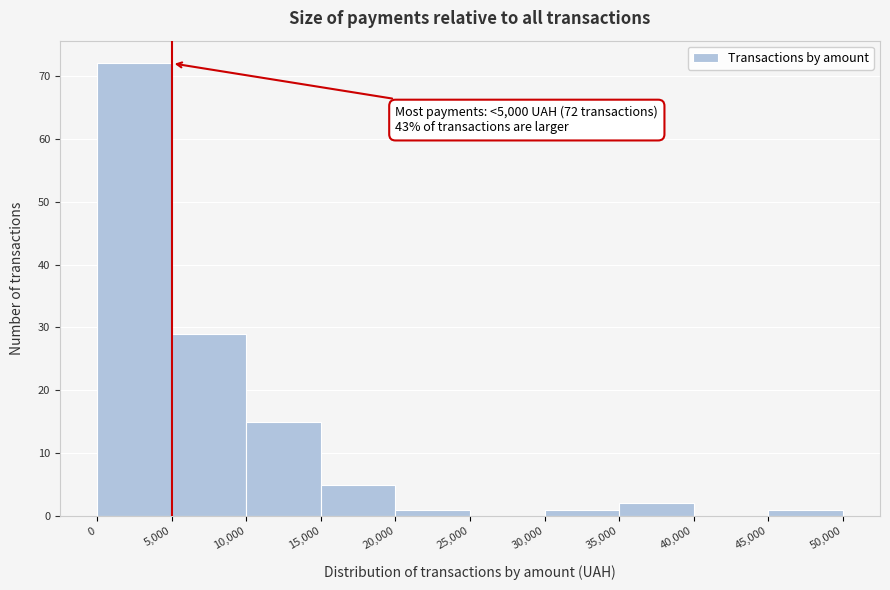

Which range on the x-axis has the tallest bar?

0 to 5,000